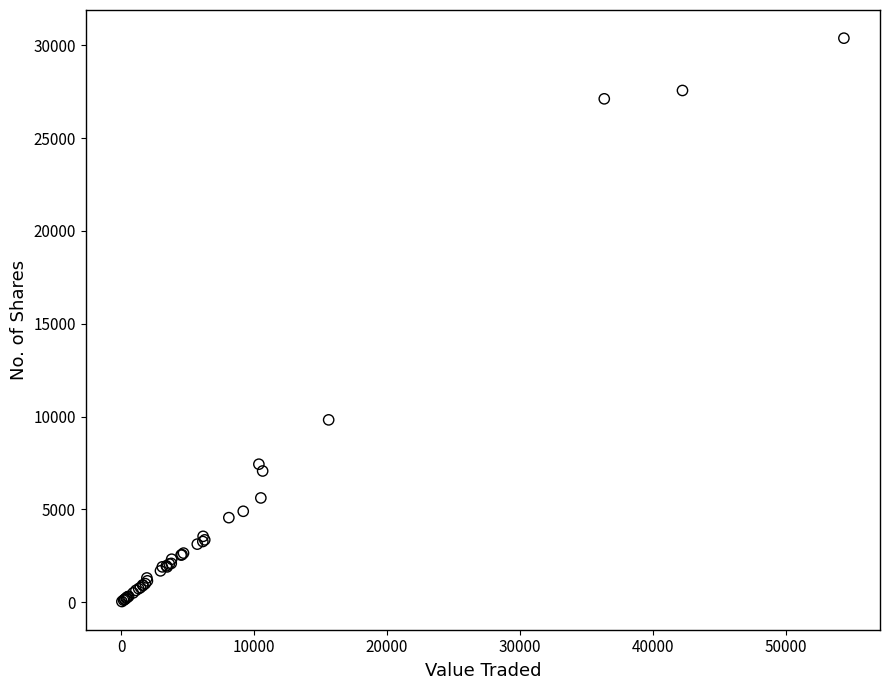

What Y value in the scatter plot is closest to 15210?

9823